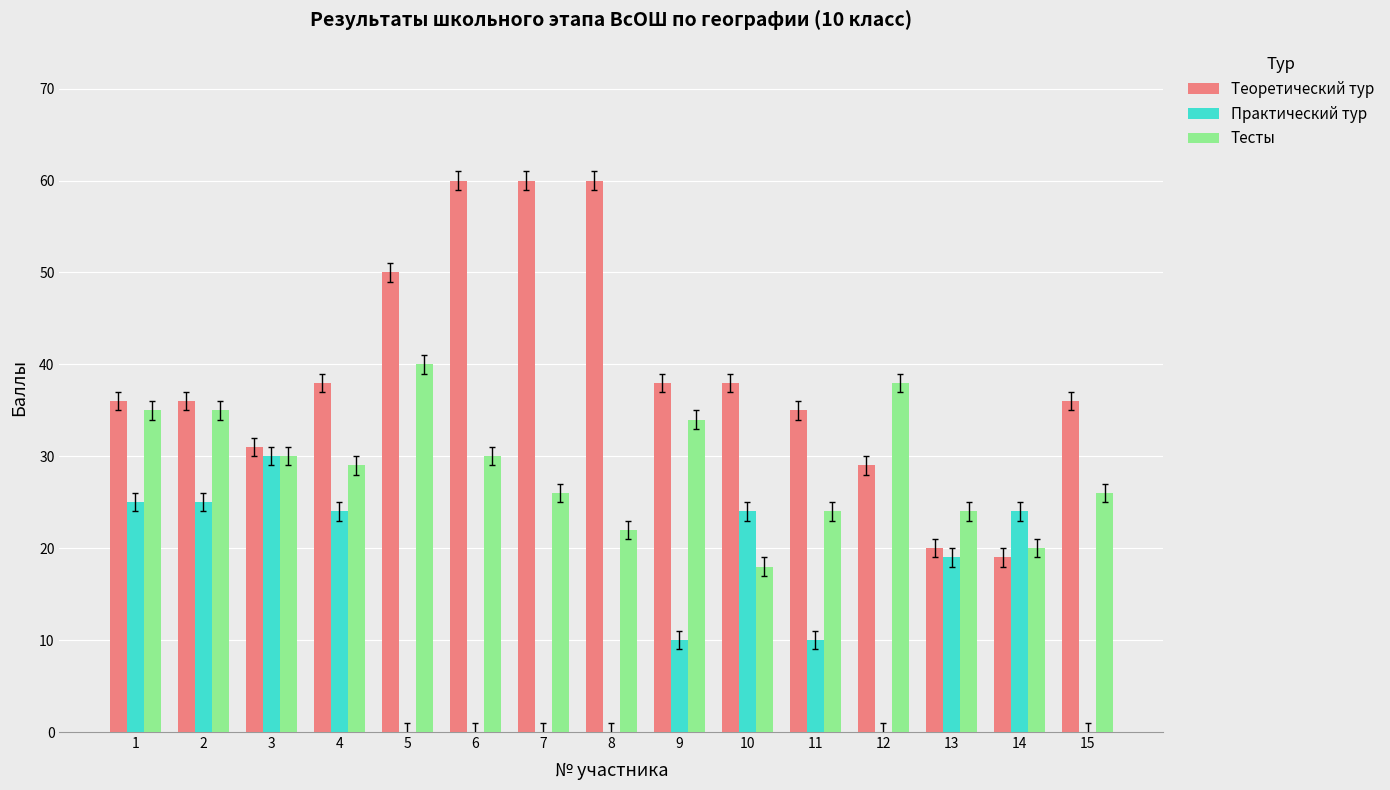

Is it true that Теоретический тур equals 32 at 8?

False